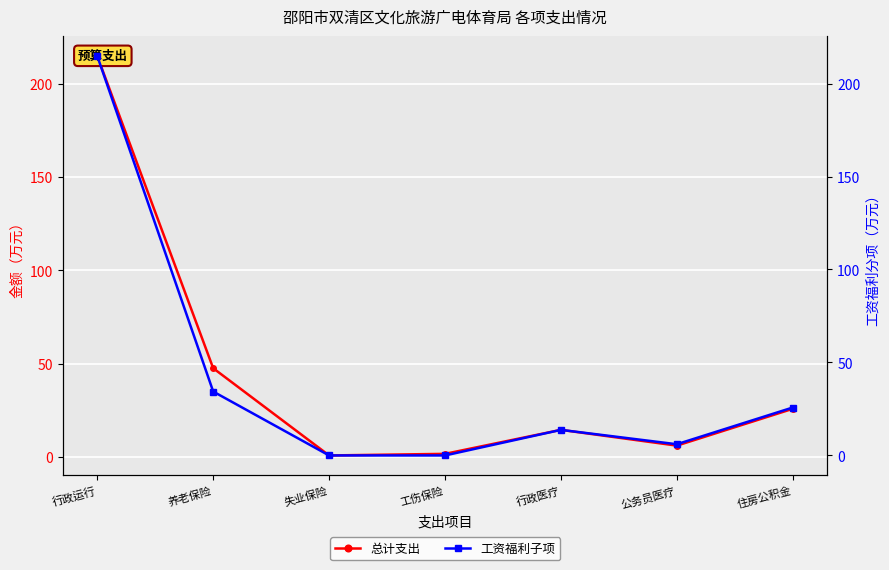

What is the maximum value shown in the chart?

215.0